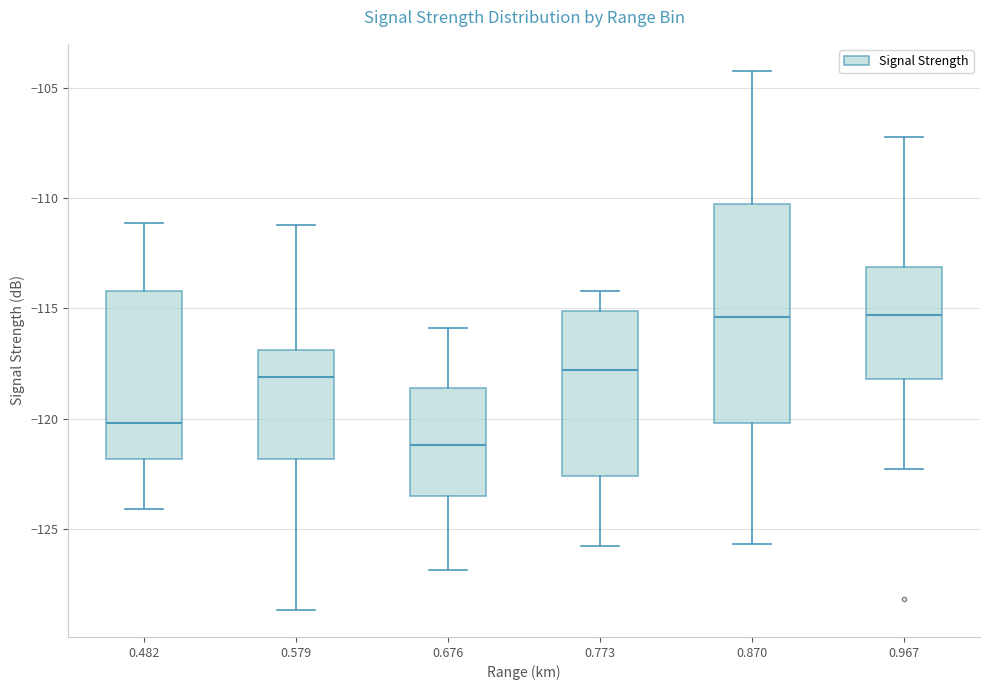

Reading left to right, transcribe this box plot: for each box, give where its median line is, the range the box spans, and where its two whiskers end, as read against the y-axis. The values are not printed on the chart, so give them approximately, as read against the axis.

0.482: median -120.0, box -122.0 to -114.0, whiskers -124.0 to -111.0
0.579: median -118.0, box -122.0 to -117.0, whiskers -128.5 to -111.0
0.676: median -121.0, box -123.5 to -118.5, whiskers -127.0 to -116.0
0.773: median -118.0, box -122.5 to -115.0, whiskers -126.0 to -114.0
0.870: median -115.5, box -120.0 to -110.0, whiskers -125.5 to -104.0
0.967: median -115.5, box -118.0 to -113.0, whiskers -122.5 to -107.0